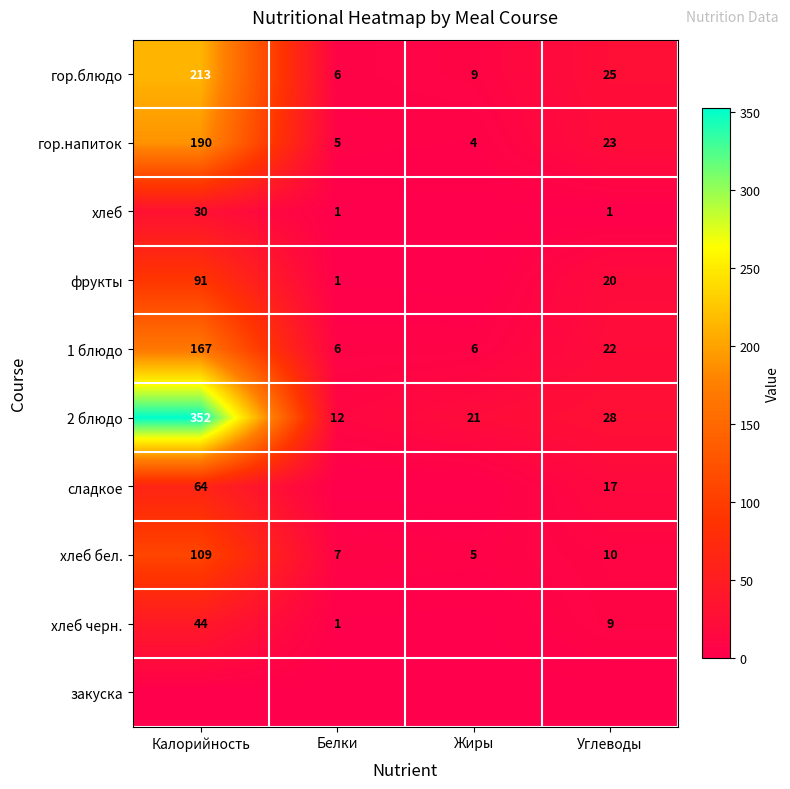

At how many categories does at least one series exceed 269?

1